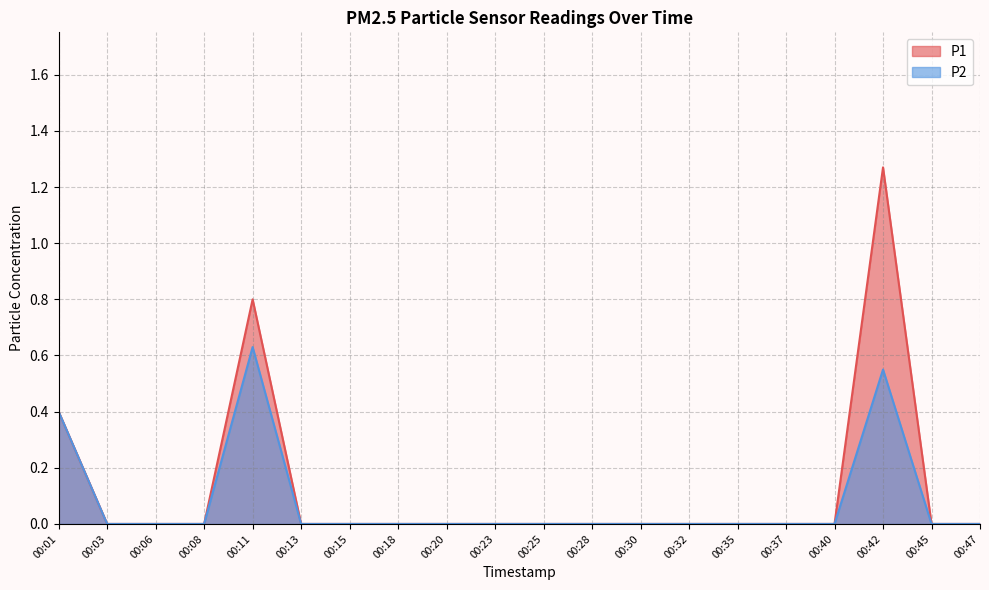

Reading left to right, list all the values displayed in this chart.

P1: 0.4	0.0	0.0	0.0	0.8	0.0	0.0	0.0	0.0	0.0	0.0	0.0	0.0	0.0	0.0	0.0	0.0	1.3	0.0	0.0
P2: 0.4	0.0	0.0	0.0	0.6	0.0	0.0	0.0	0.0	0.0	0.0	0.0	0.0	0.0	0.0	0.0	0.0	0.6	0.0	0.0